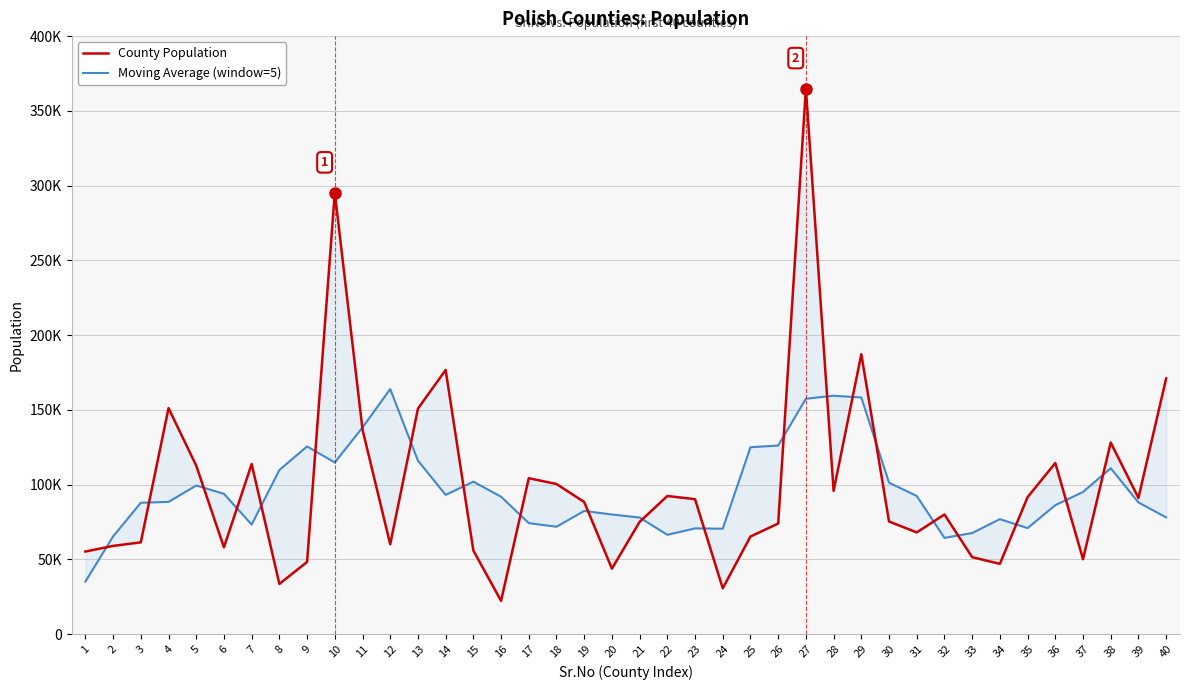

Reading right to left, what are all the values shown in this chart?

County Population: 171029.0	91050.0	128103.0	50066.0	114434.0	91585.0	46967.0	51425.0	79991.0	67989.0	75313.0	187205.0	95773.0	364953.0	73940.0	65254.0	30600.0	90214.0	92361.0	75054.0	43781.0	88343.0	100382.0	104267.0	22213.0	55868.0	176678.0	150764.0	60047.0	136797.0	295210.0	48241.0	33545.0	113764.0	58010.0	112640.0	151122.0	61354.0	58966.0	55195.0
Moving Average (window=5): 78036.4	88049.6	110936.4	95047.6	86231.0	70895.4	76880.4	67591.4	64337.0	92384.6	101254.2	158246.6	159436.8	157425.0	126104.0	124992.2	70473.8	70696.6	66402.0	77950.6	79984.2	82365.4	71797.2	74214.6	91881.6	101958.0	93114.0	116030.8	163899.2	138211.8	114768.0	125511.4	109754.0	73240.0	93816.2	99378.0	88418.4	87855.4	65327.4	35103.0